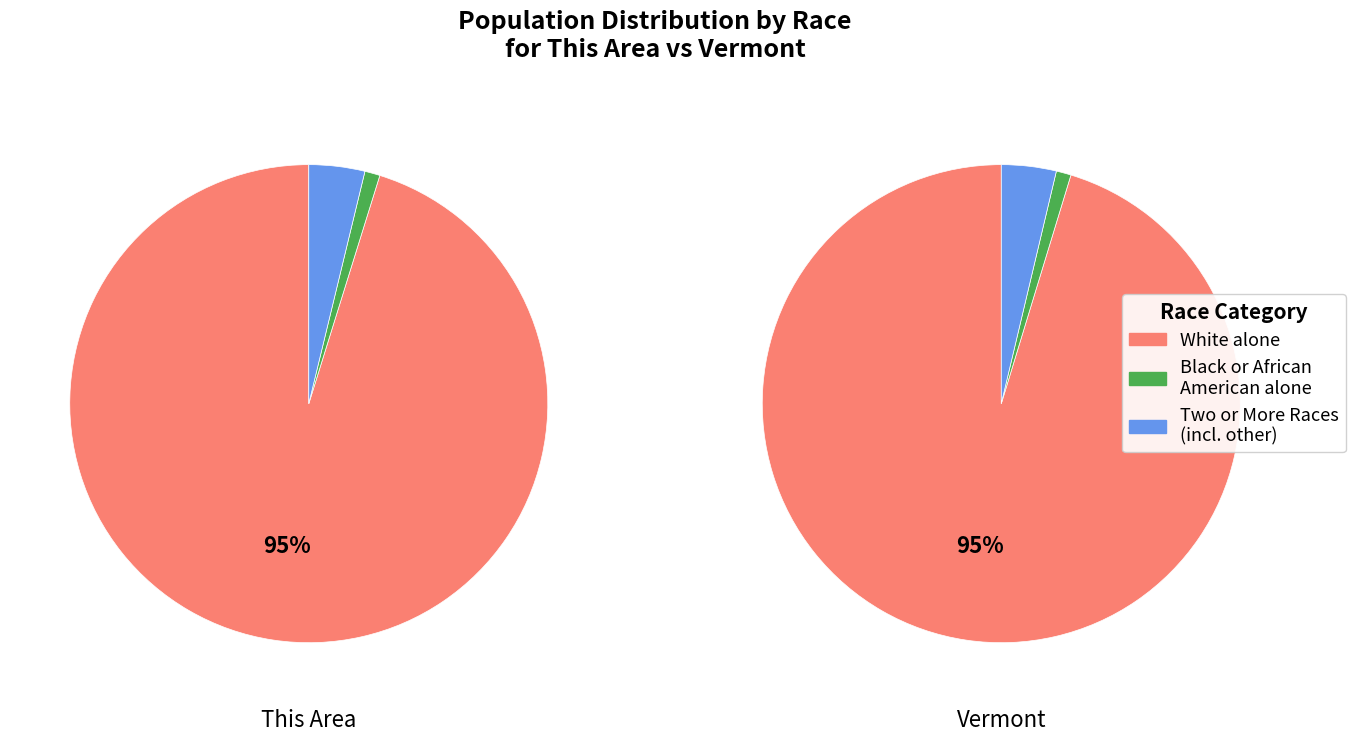

Which series has the widest spread of values?

Vermont